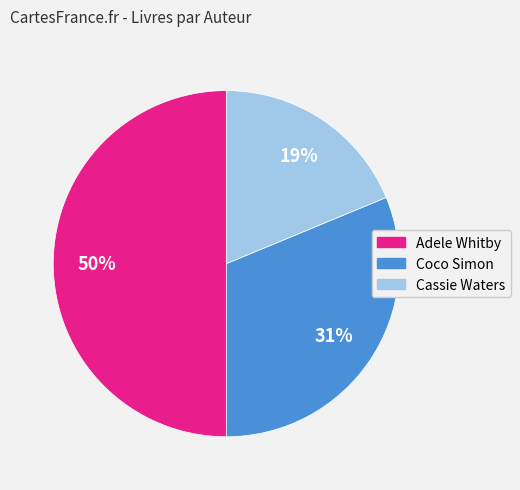

To the nearest percent, what is the average slice percentage?

33%